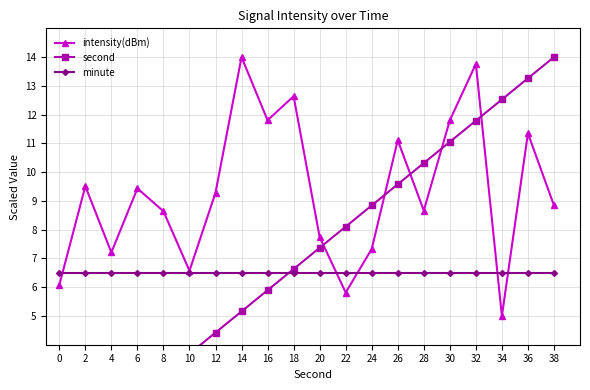

Is it true that second equals 2.2 at 6?

True